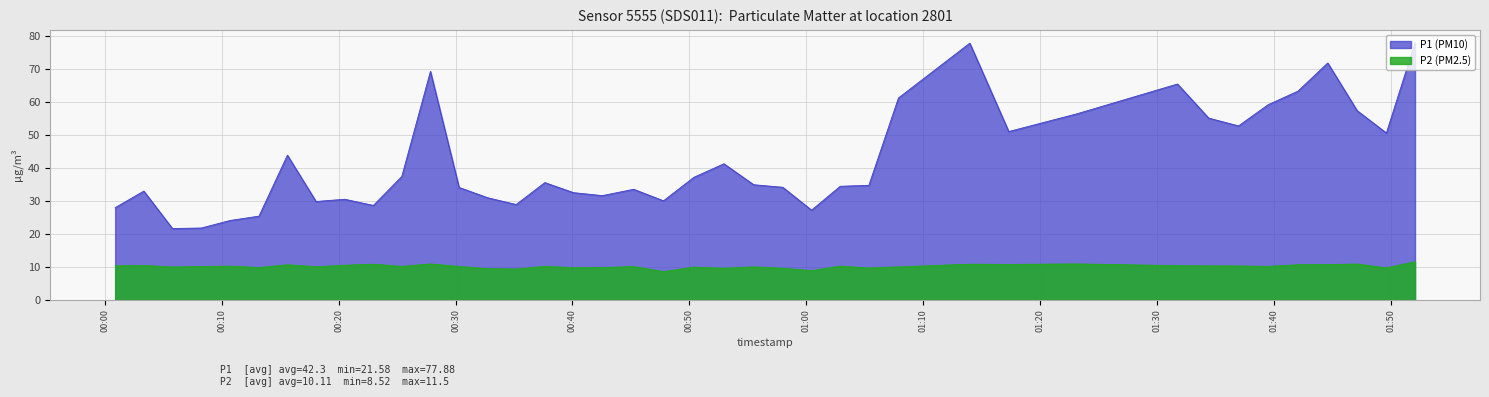

Which series has the widest spread of values?

P1 (PM10)